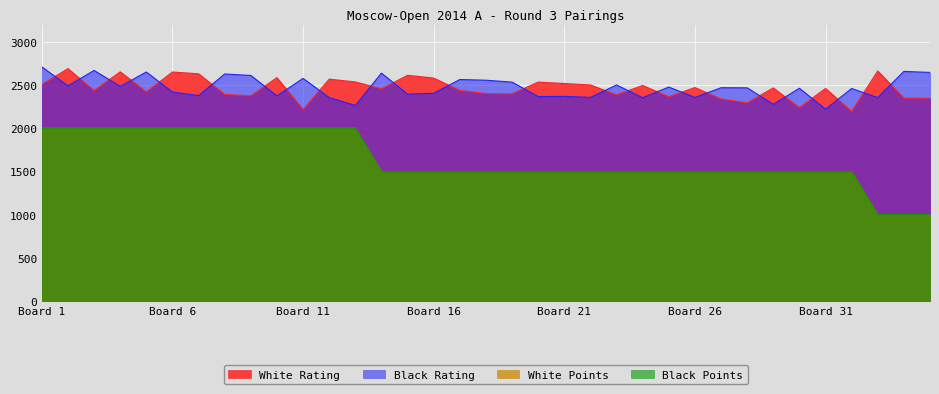

Is it true that Black Rating equals 3990 at Board 21?

False